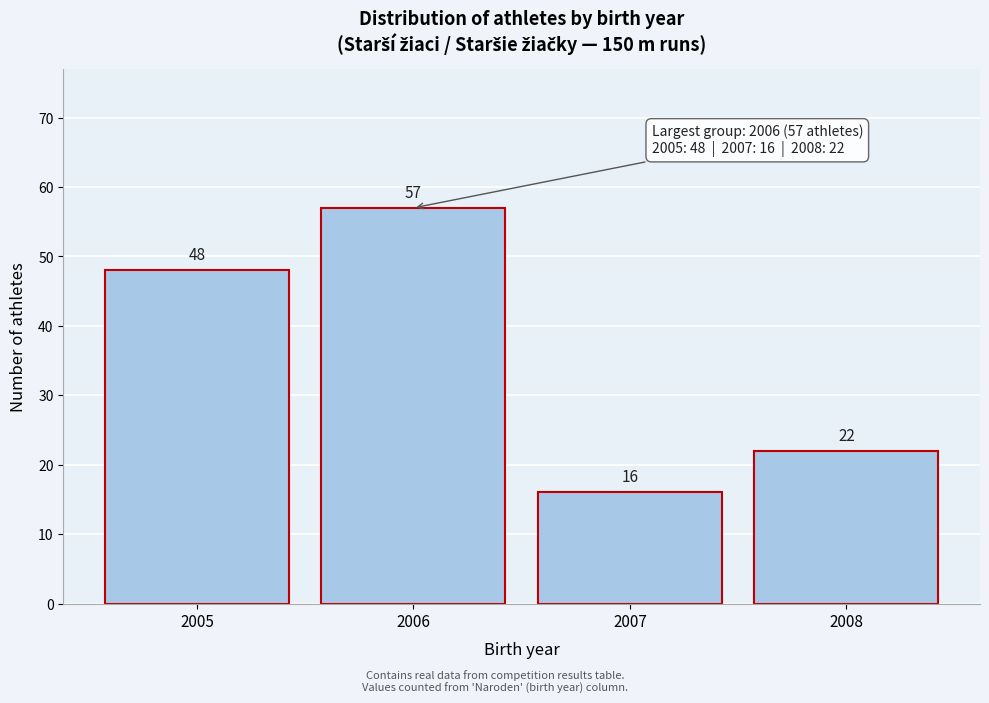

Reading right to left, transcribe all the data shown in this chart.

2008=22	2007=16	2006=57	2005=48